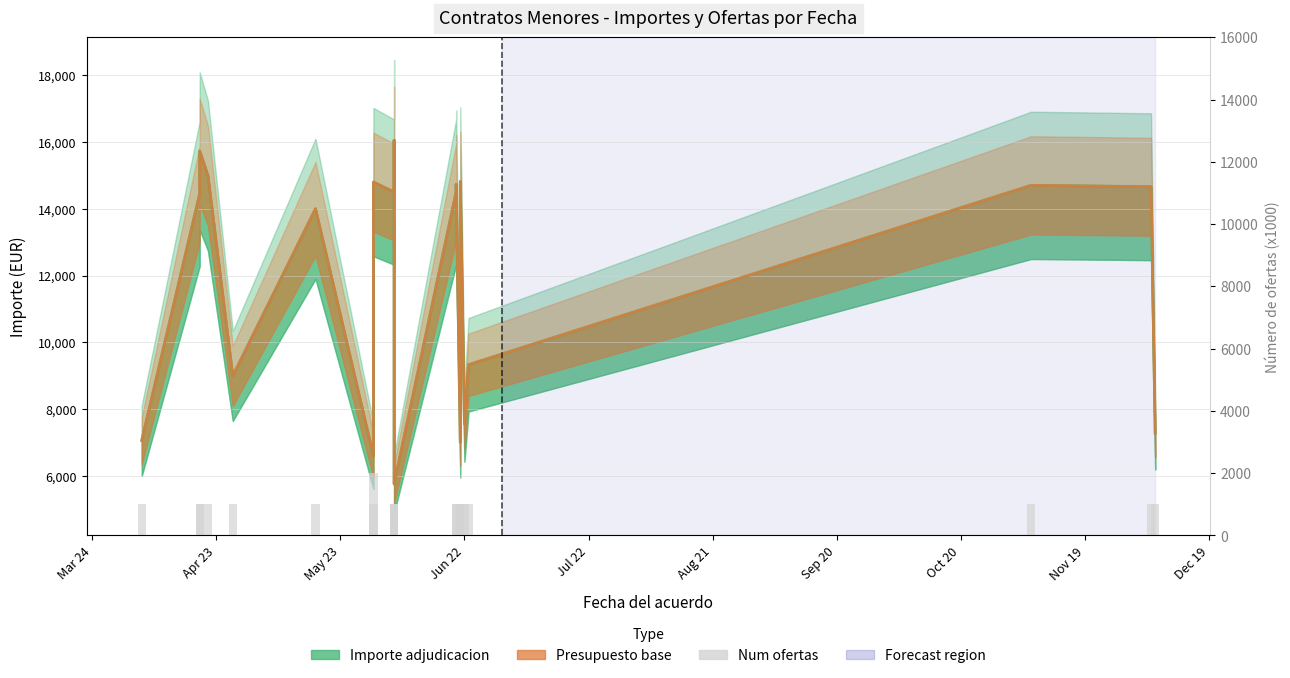

How many groups of bars are there?

20